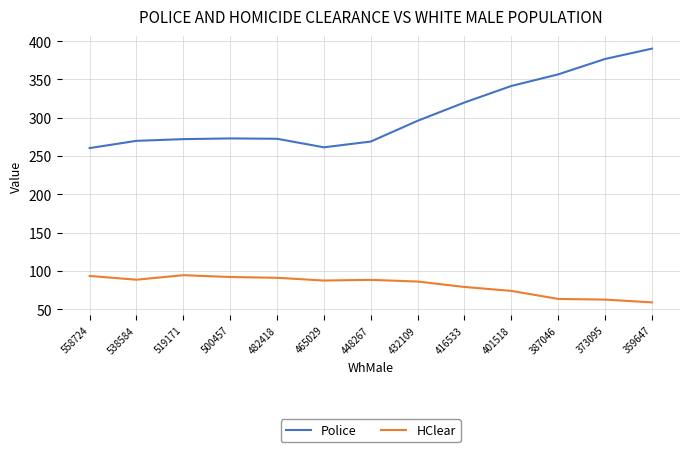

Which series has the largest total across all categories?

Police